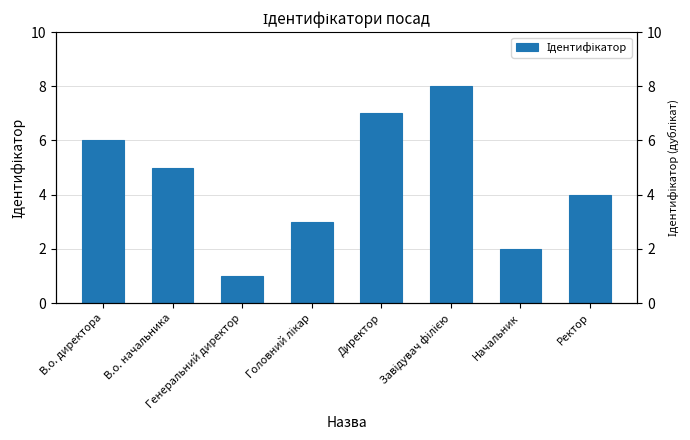

List the labels in order of value, largest first.

Завідувач філією, Директор, В.о. директора, В.о. начальника, Ректор, Головний лікар, Начальник, Генеральний директор